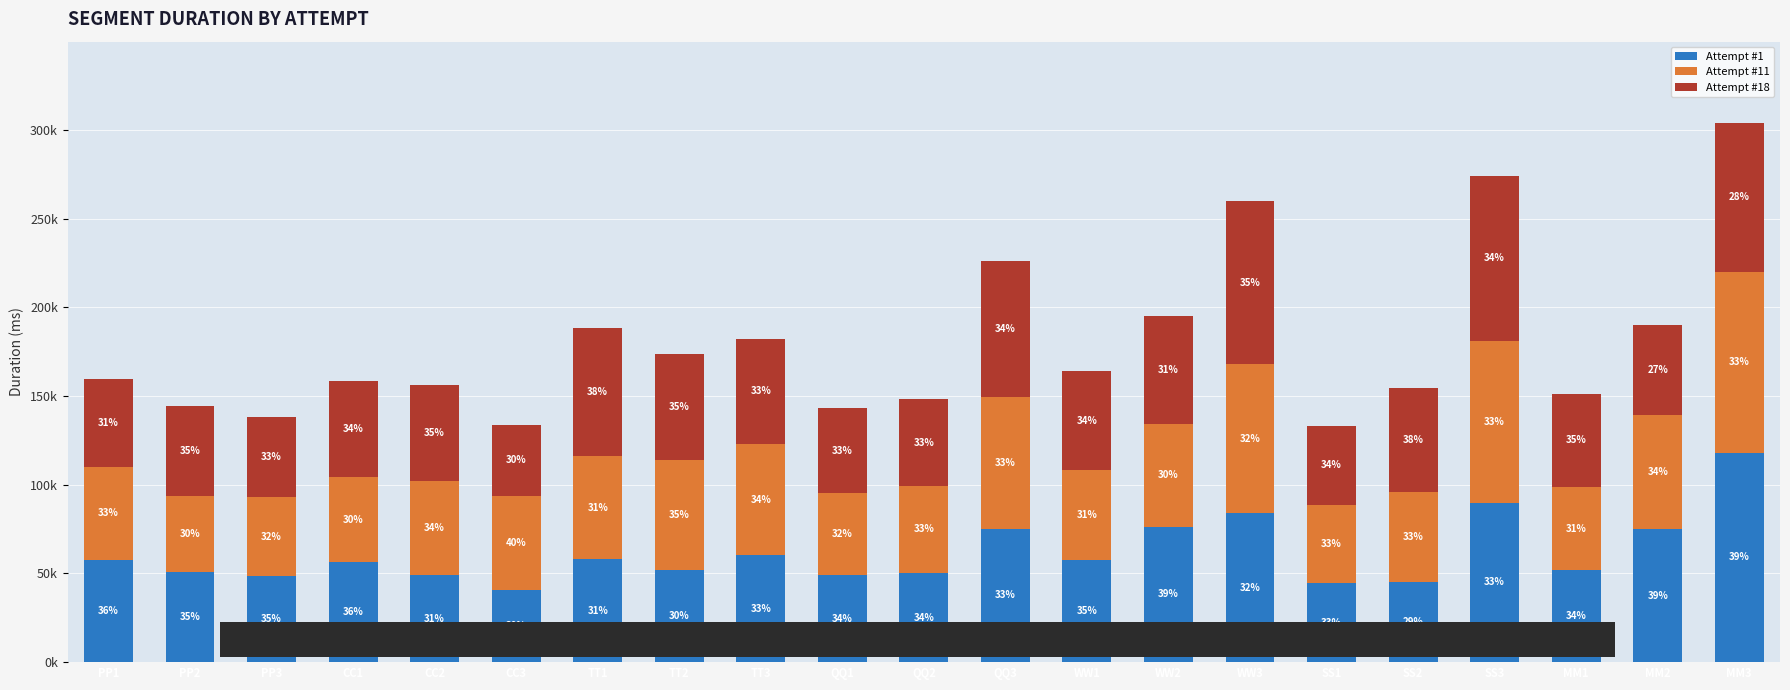

Are the bars horizontal?

No